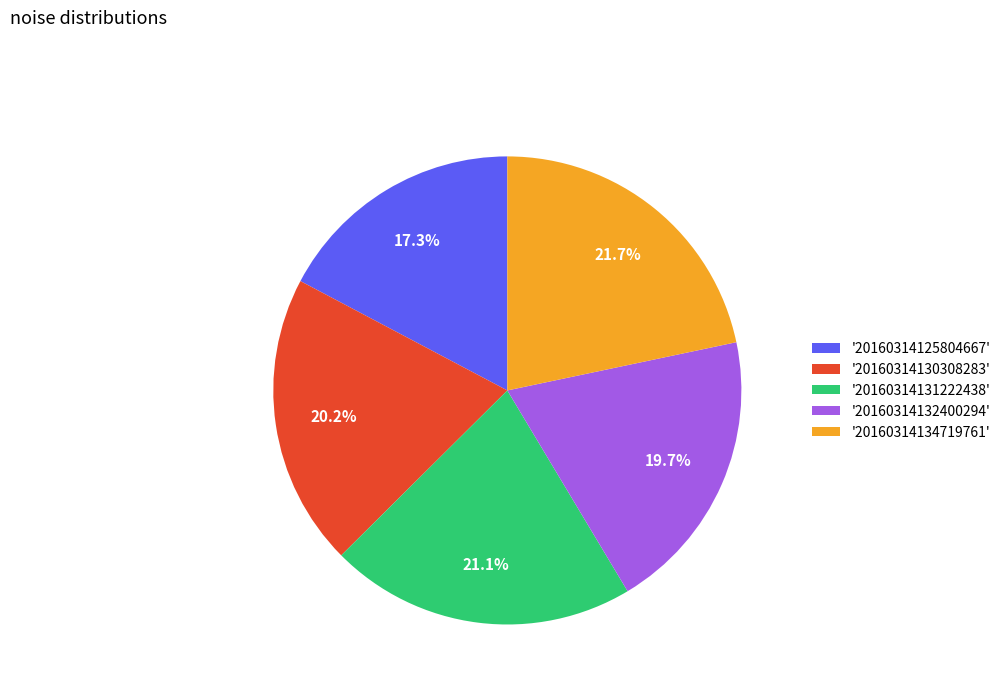

How many slices are in this pie chart?

5